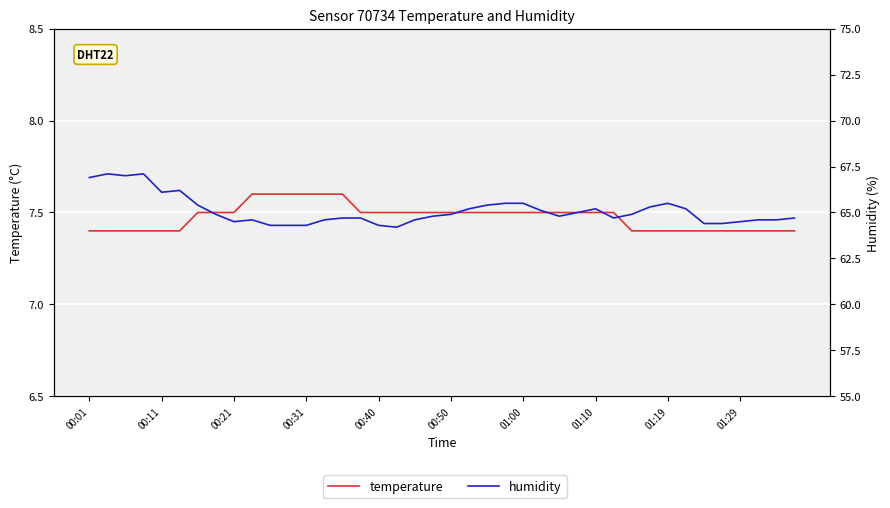

Count the number of data series in this chart.

2